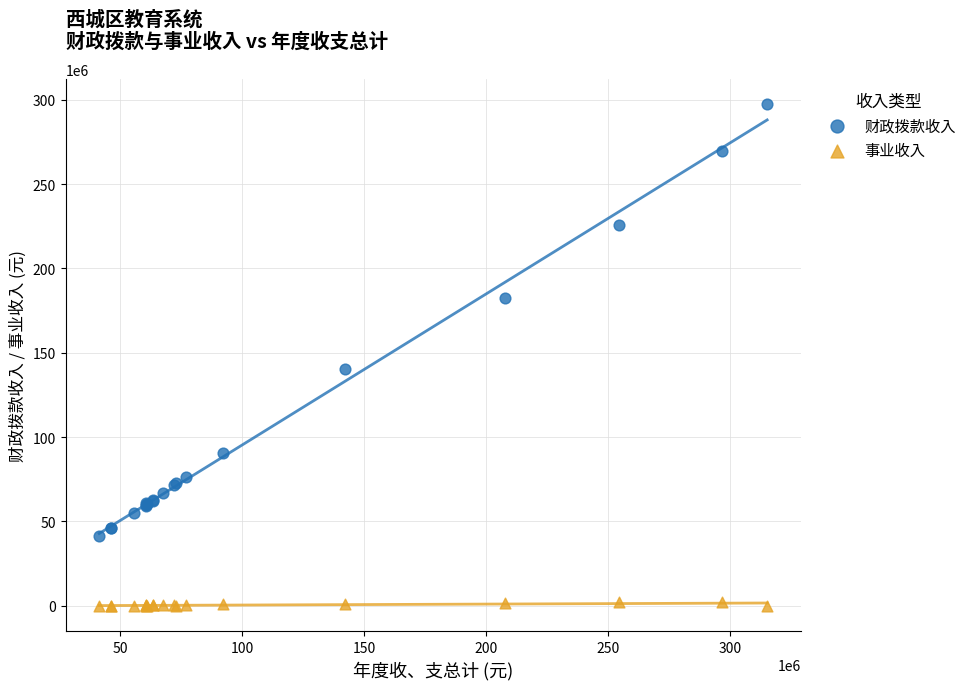

Across all series, what Y value is closest to 148781752?

140139185.1